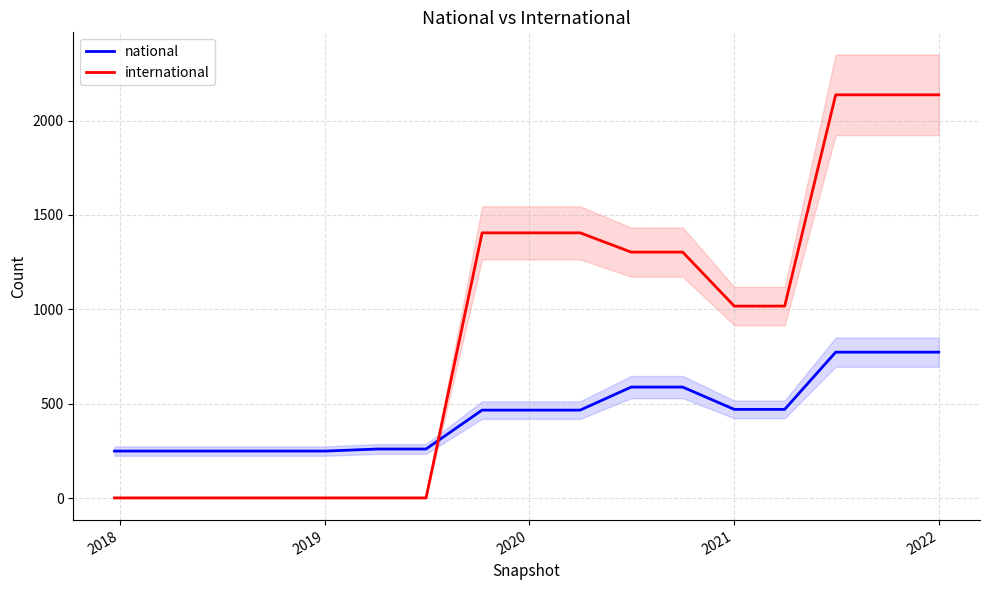

Rank the series by their maximum value, from highest to lowest.

international, national